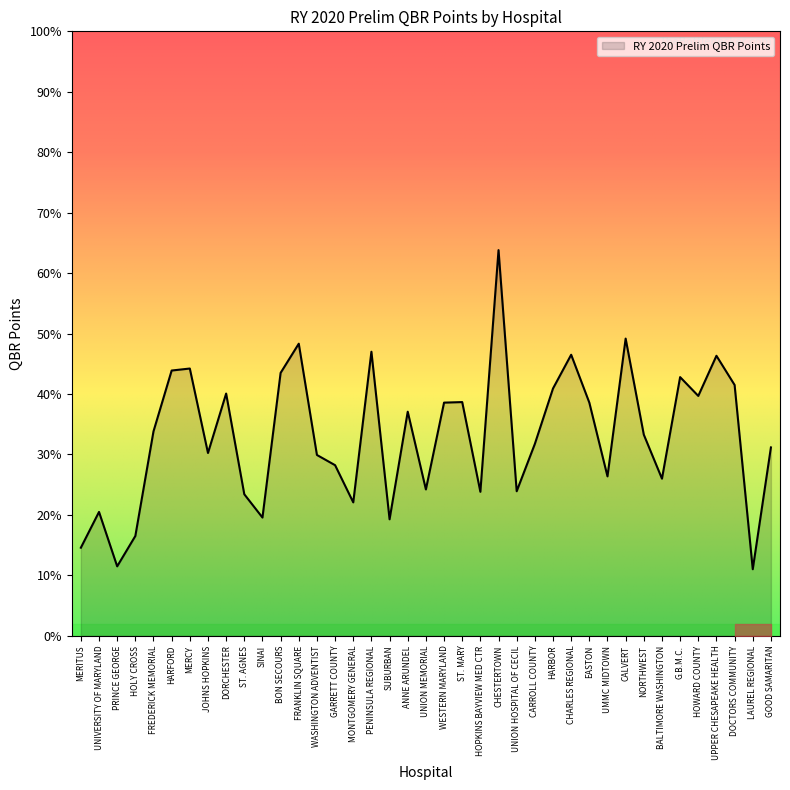

Does the chart have visible grid lines?

No